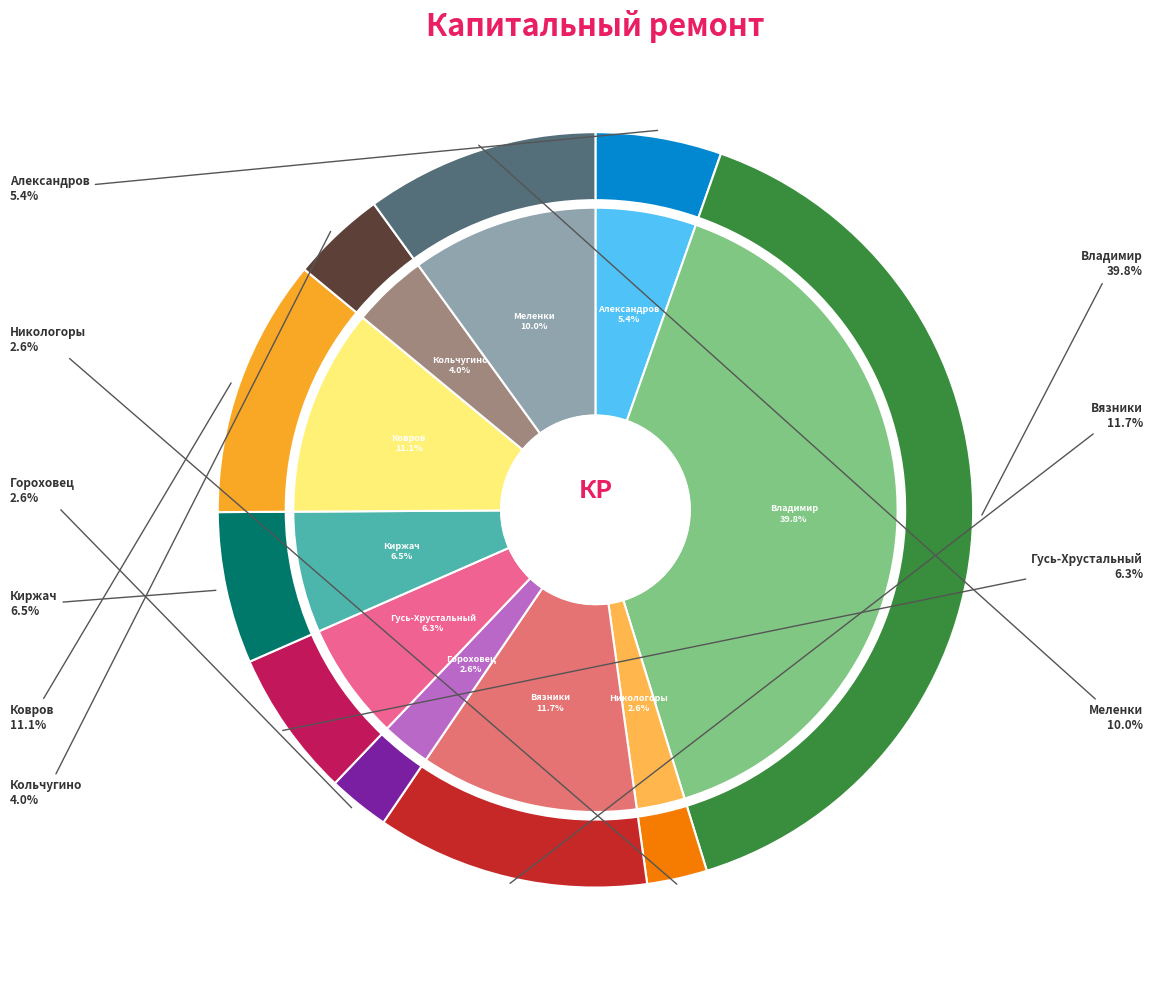

What is the ratio of the value at город Киржач to the value at поселок Никологоры?

2.5